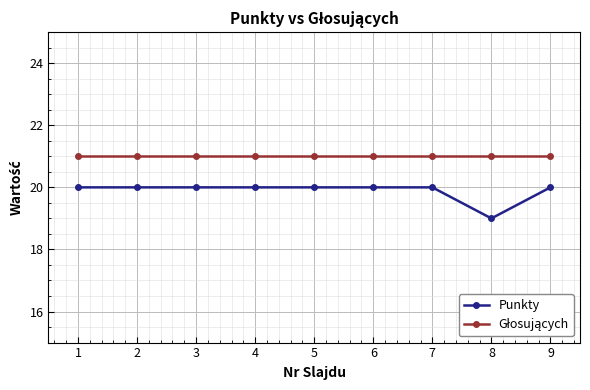

True or false: Punkty has a value of 20 at 4.

True